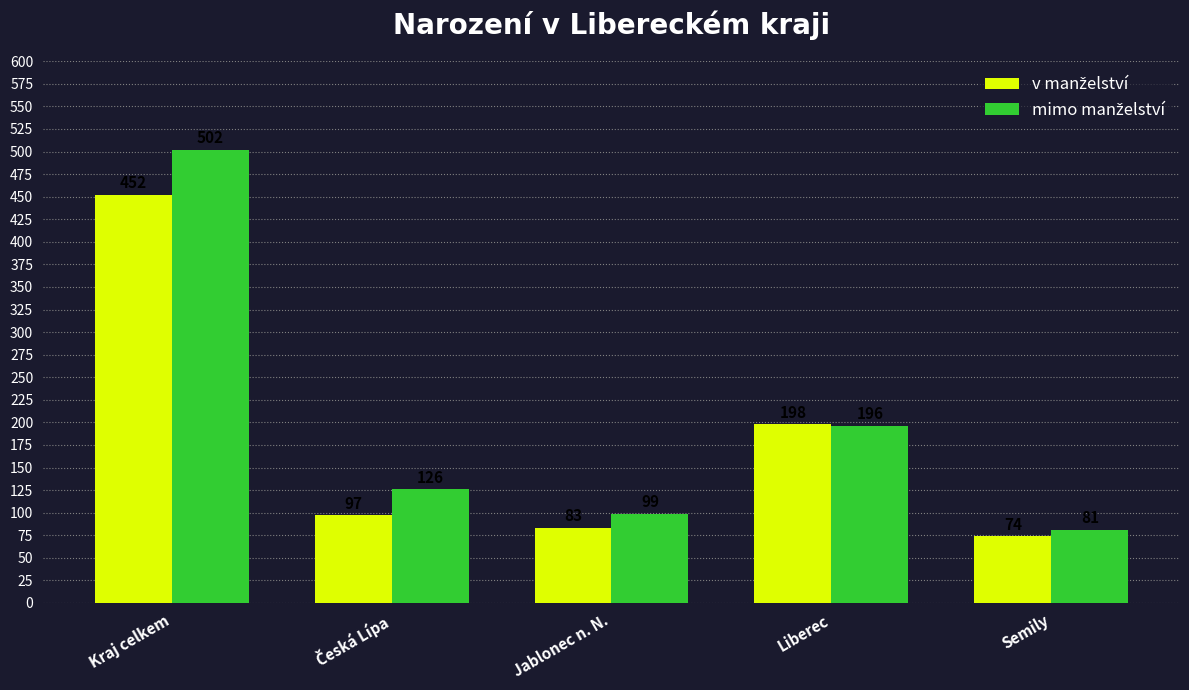

What is the total value across all series at Kraj celkem?

954